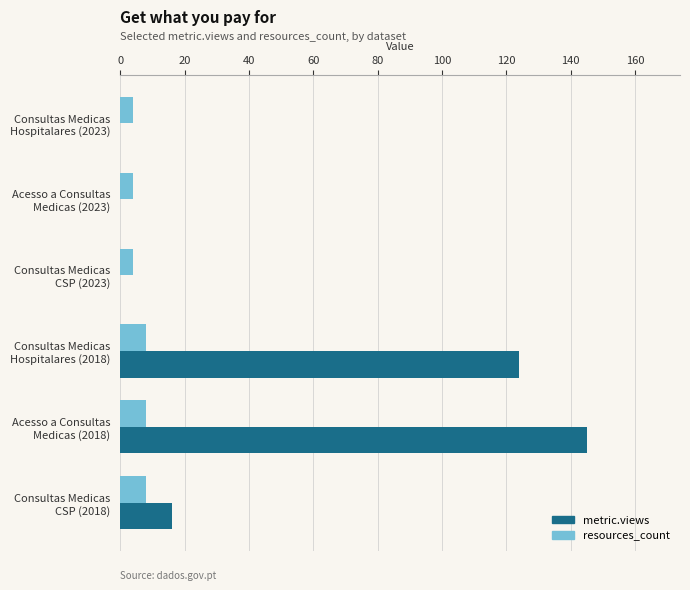

What is the sum of all resources_count values?

36